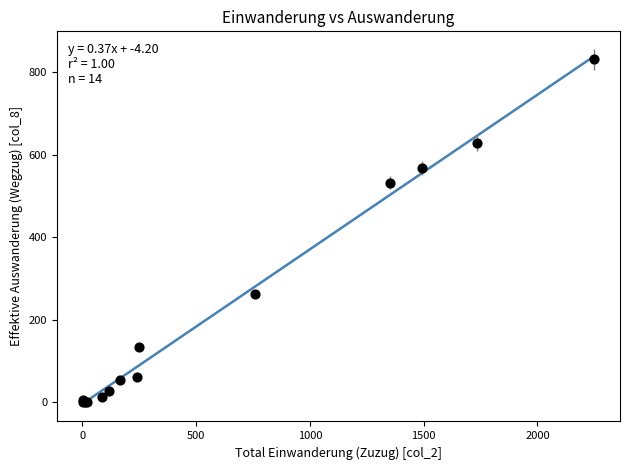

What Y value in the scatter plot is closest to 416?

532